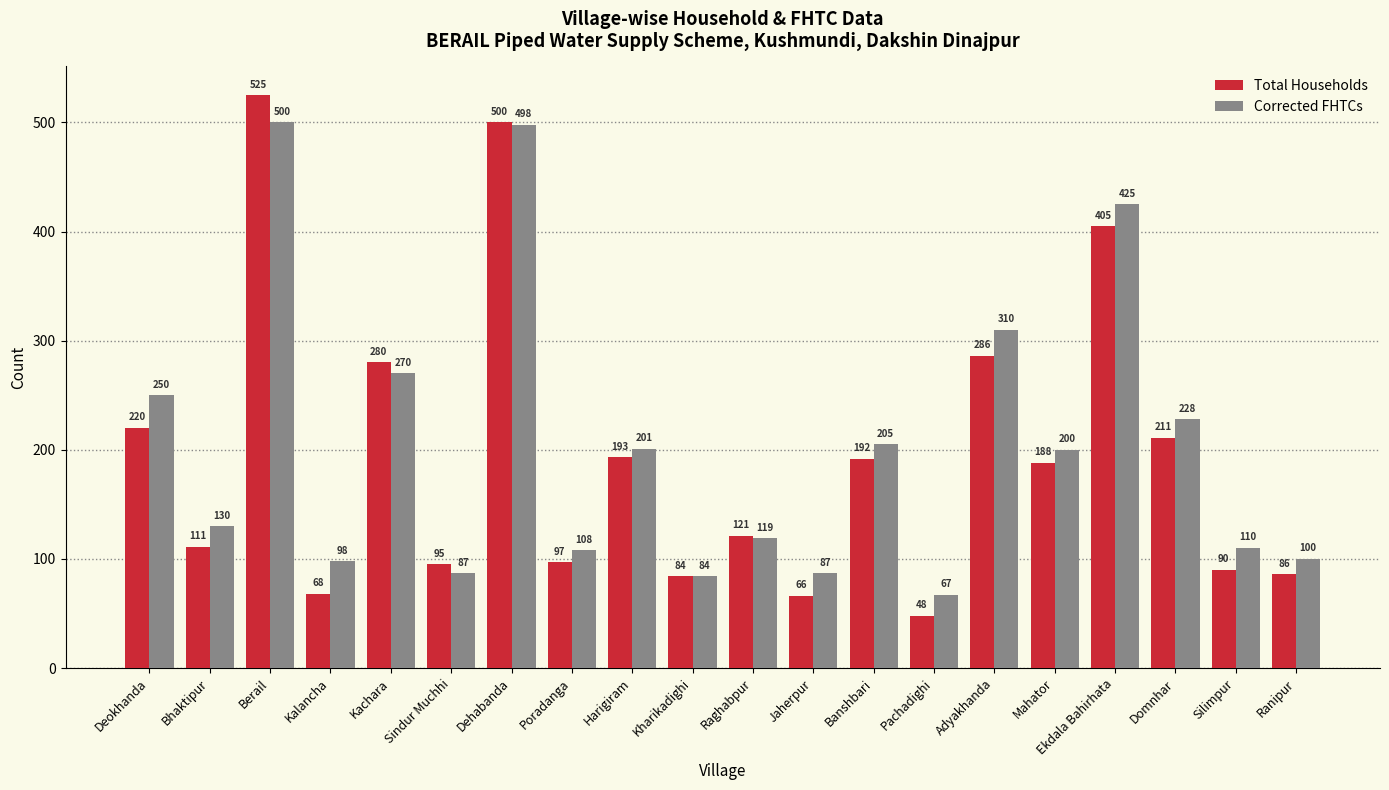

Reading left to right, list all the values displayed in this chart.

Total Households: Deokhanda=220	Bhaktipur=111	Berail=525	Kalancha=68	Kachara=280	Sindur Muchhi=95	Dehabanda=500	Poradanga=97	Harigiram=193	Kharikadighi=84	Raghabpur=121	Jaherpur=66	Banshbari=192	Pachadighi=48	Adyakhanda=286	Mahator=188	Ekdala Bahirhata=405	Domnhar=211	Silimpur=90	Ranipur=86
Corrected FHTCs: Deokhanda=250	Bhaktipur=130	Berail=500	Kalancha=98	Kachara=270	Sindur Muchhi=87	Dehabanda=498	Poradanga=108	Harigiram=201	Kharikadighi=84	Raghabpur=119	Jaherpur=87	Banshbari=205	Pachadighi=67	Adyakhanda=310	Mahator=200	Ekdala Bahirhata=425	Domnhar=228	Silimpur=110	Ranipur=100